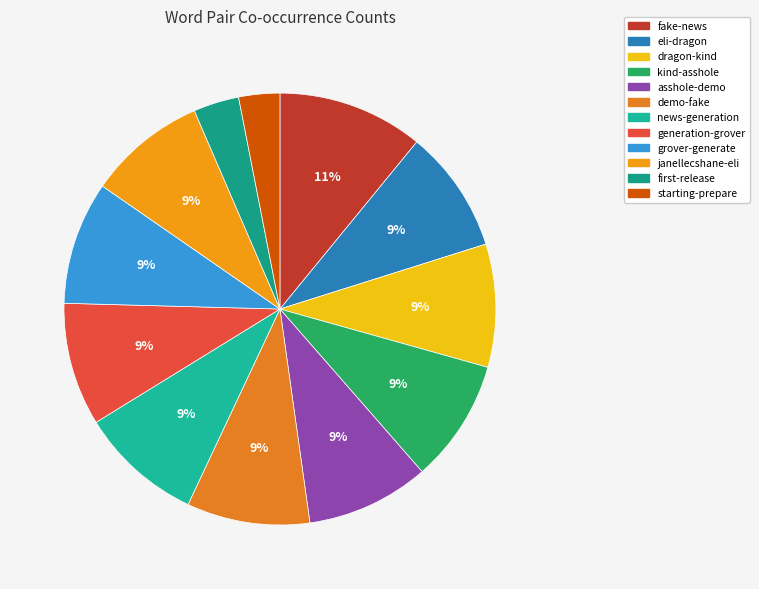

To the nearest percent, what percentage of the pie is generation-grover?

9%